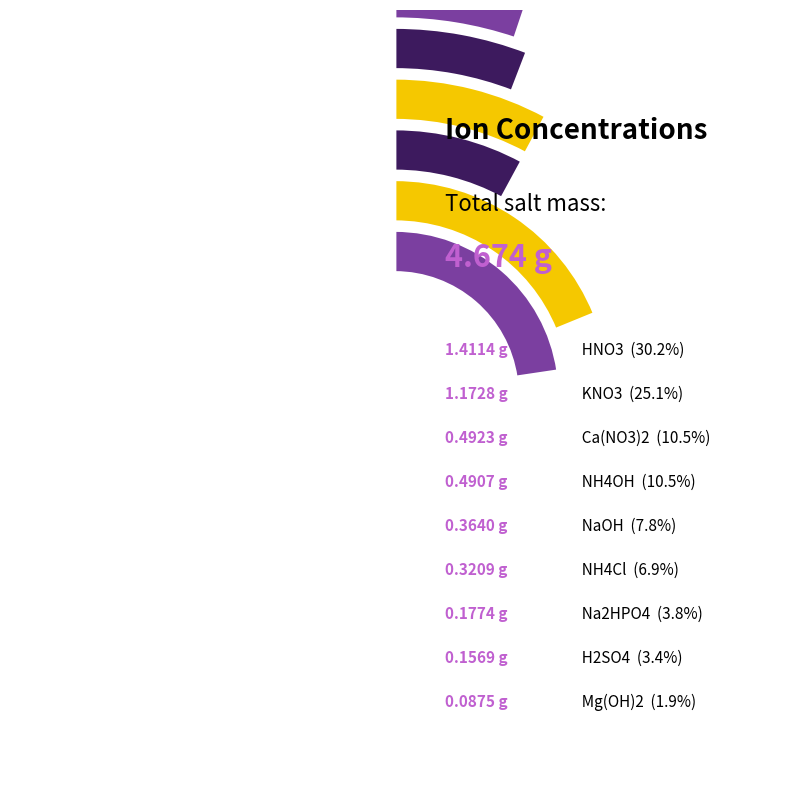

What portion of the pie excludes NaOH?

92.2%